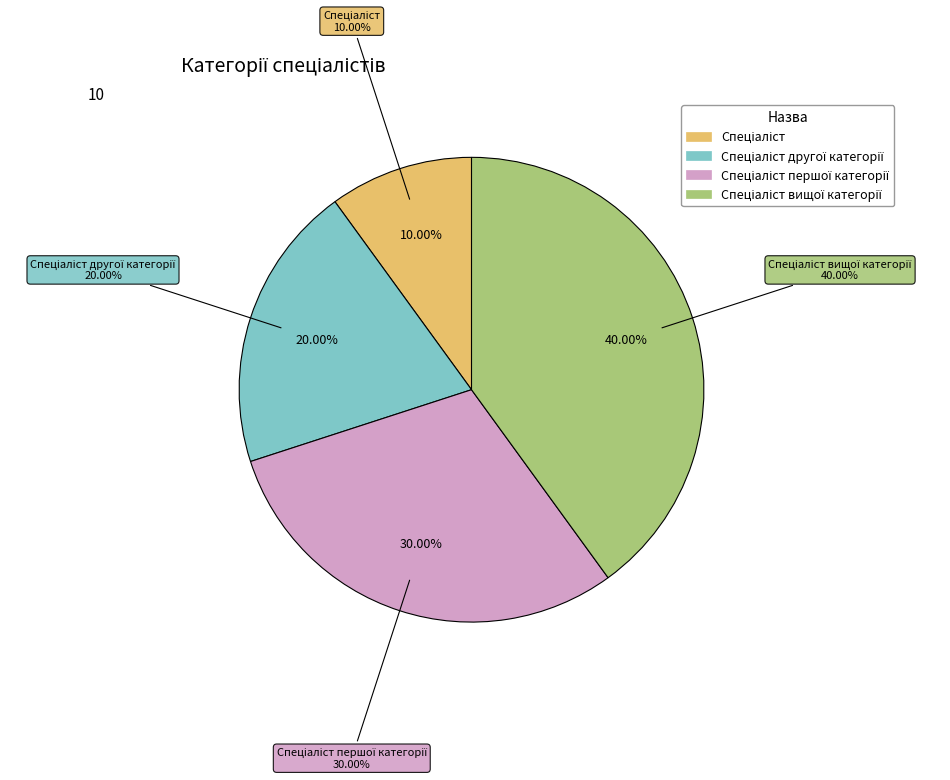

Is it true that Спеціаліст першої категорії is 30% of the pie?

True